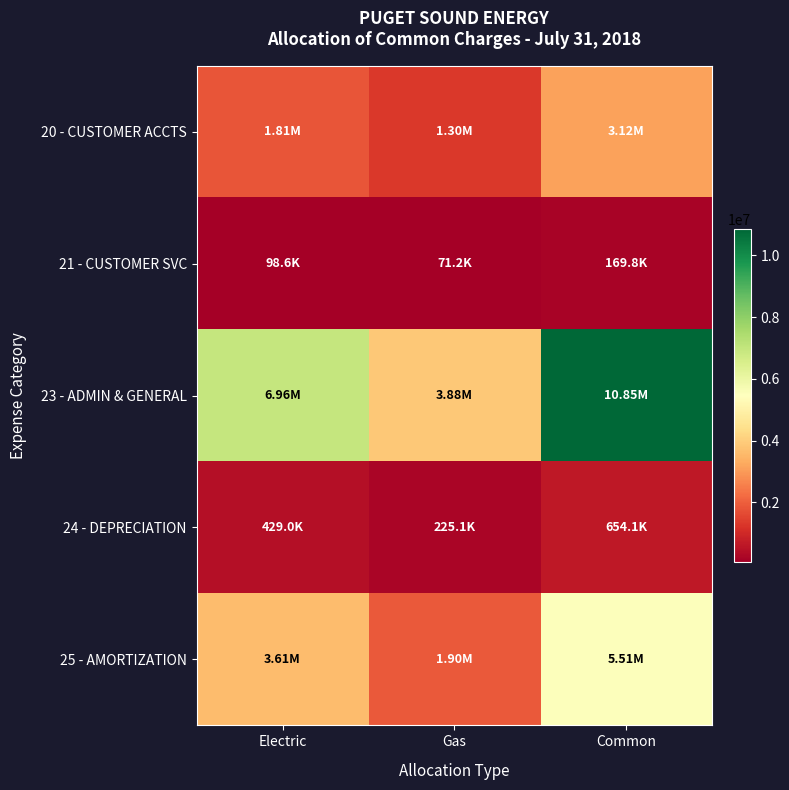

Reading right to left, what are all the values shown in this chart?

20 - CUSTOMER ACCTS: Common=3115782.7	Gas=1301748.4	Electric=1814034.4
21 - CUSTOMER SVC: Common=169829.1	Gas=71192.4	Electric=98636.8
23 - ADMIN & GENERAL: Common=10847225.3	Gas=3884171.7	Electric=6963053.6
24 - DEPRECIATION: Common=654120.4	Gas=225082.8	Electric=429037.6
25 - AMORTIZATION: Common=5510689.0	Gas=1896228.1	Electric=3614460.9